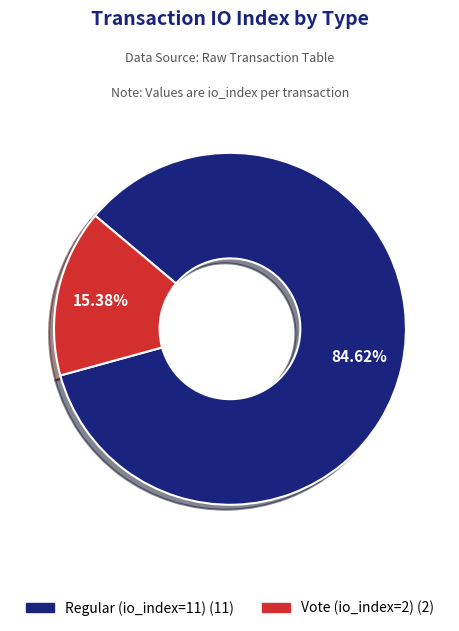

Is it true that Regular (io_index=11) is 85% of the pie?

True